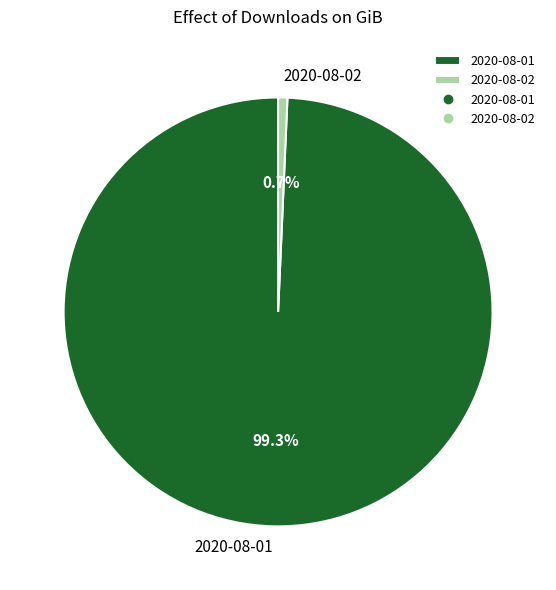

To the nearest percent, what portion does 2020-08-02 represent?

1%